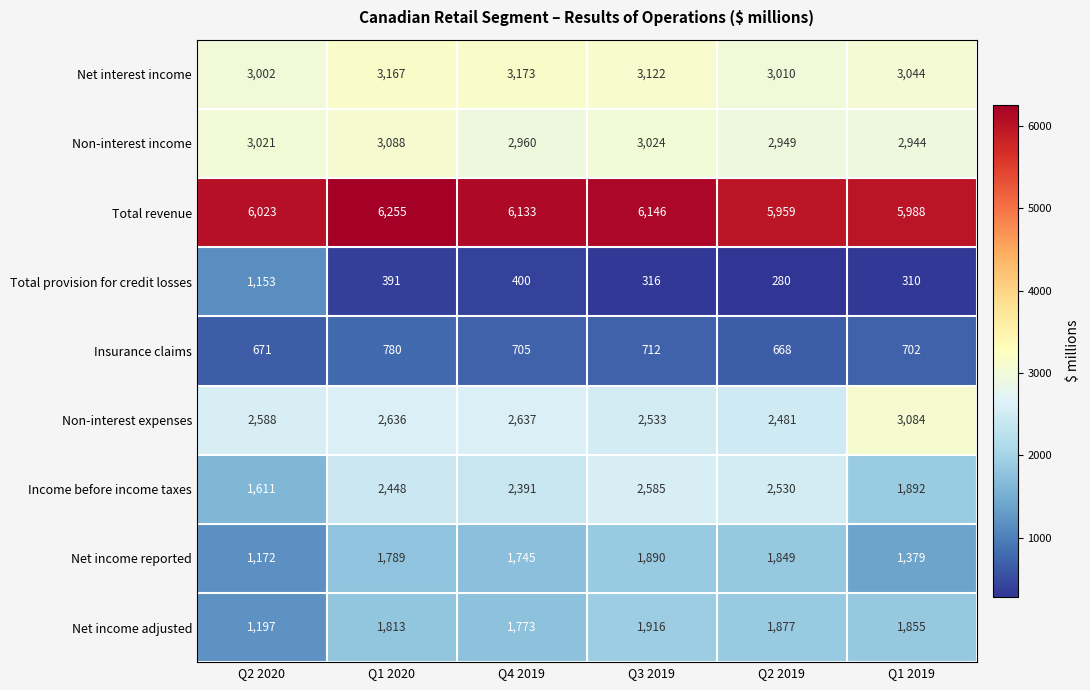

The value of Net income adjusted at Q1 2019 is 1855. True or false?

True